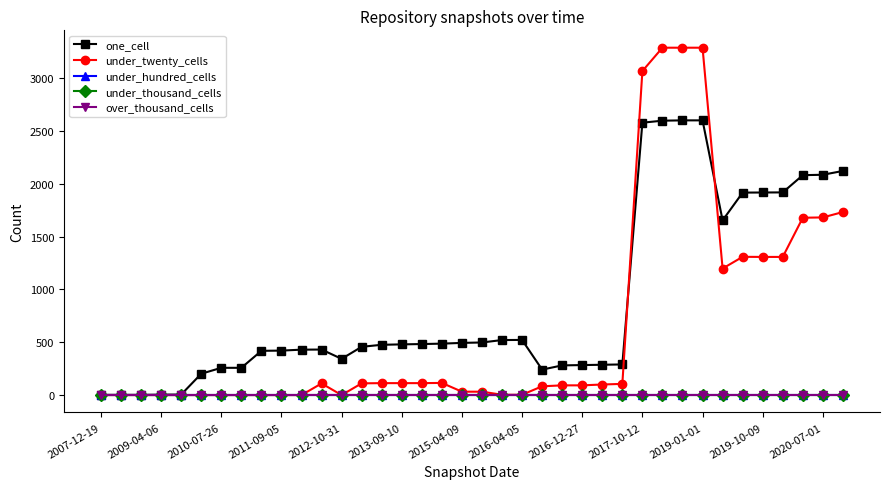

Is this an area chart (filled region under the line)?

No